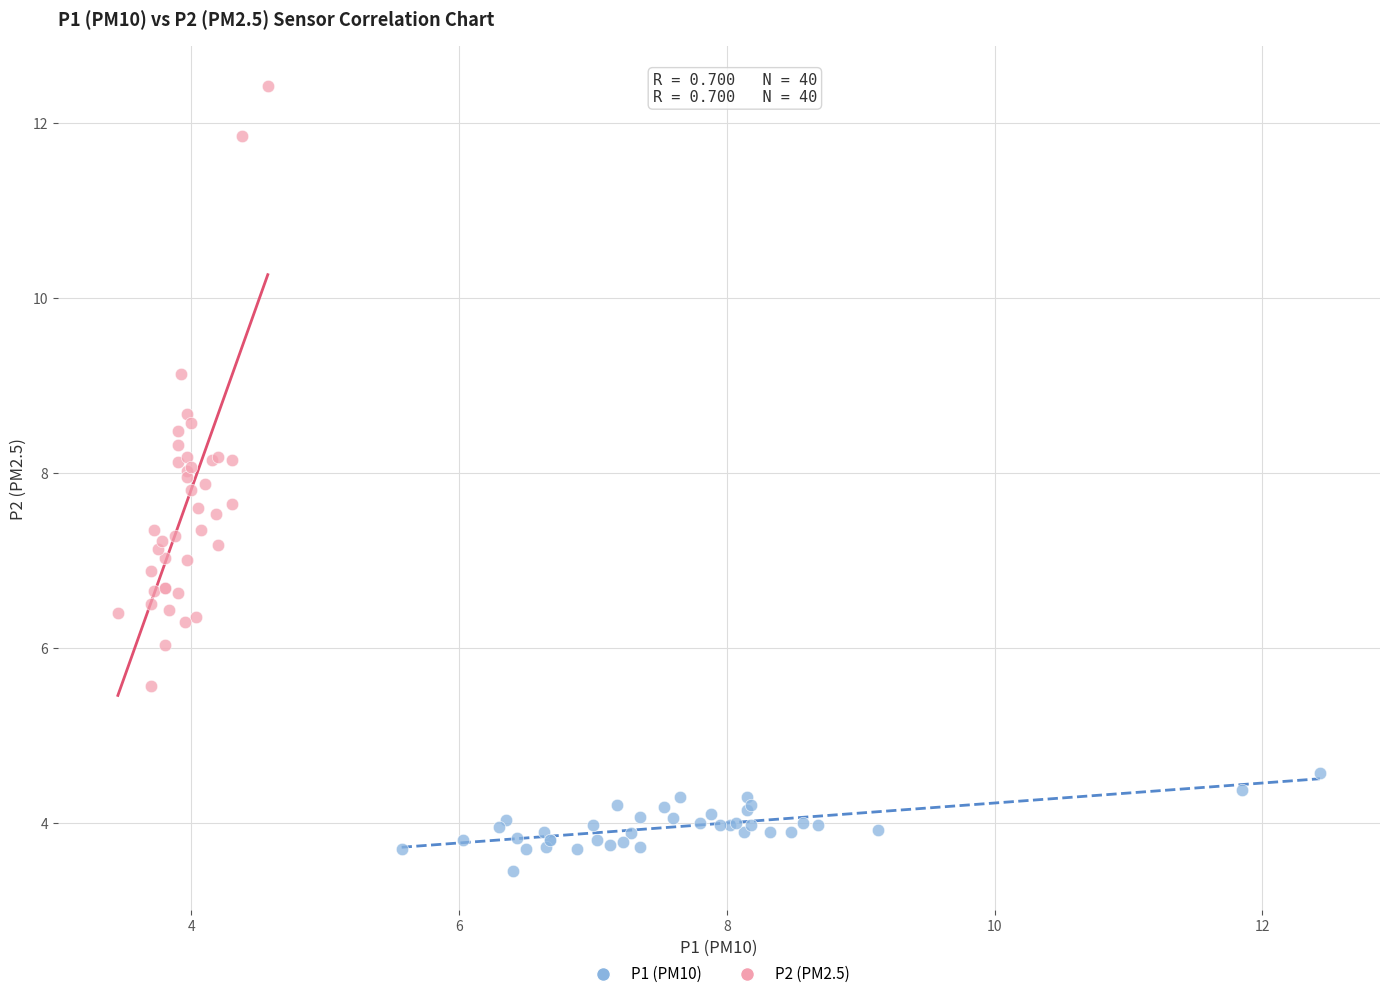

Which series has the widest spread of Y values?

P2 (PM2.5)